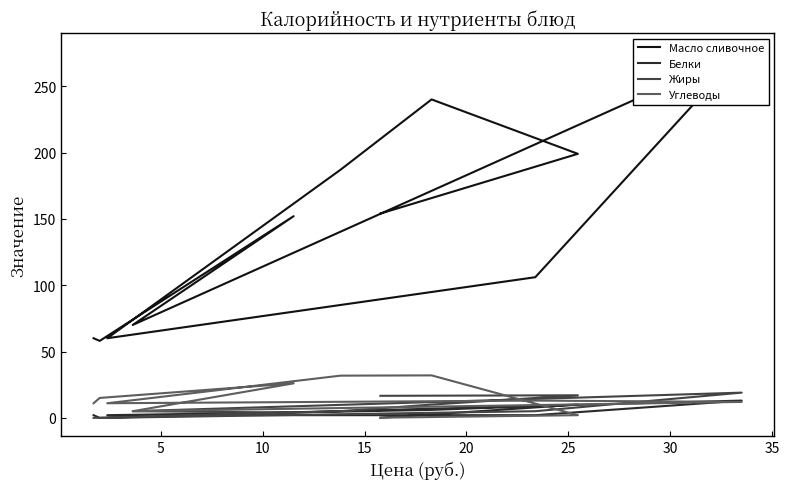

What are all the series names shown in the legend?

Масло сливочное, Белки, Жиры, Углеводы